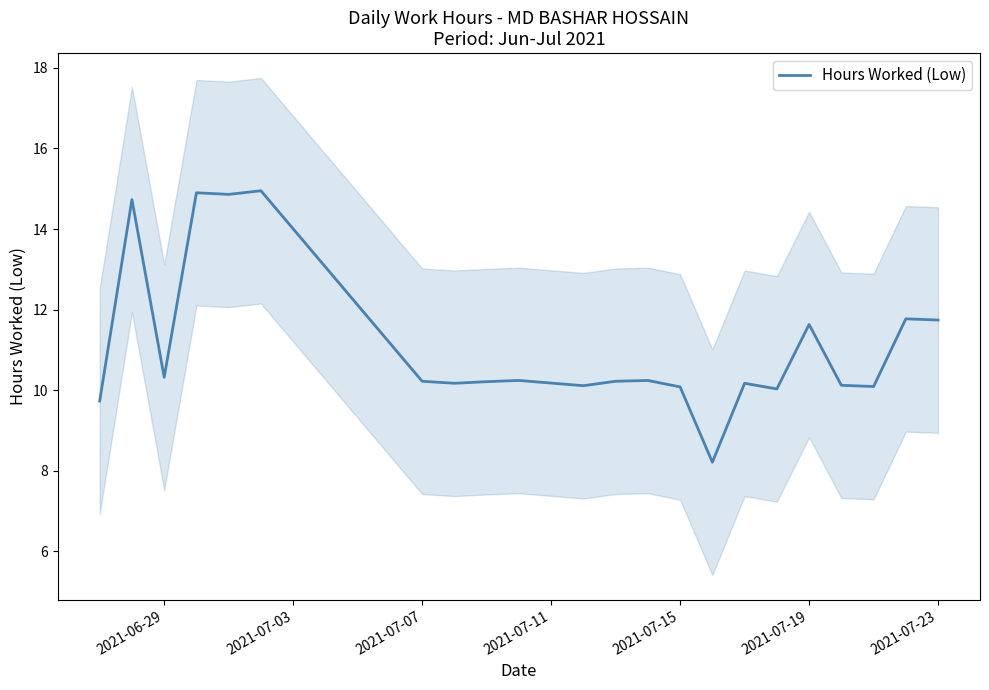

Is it true that Hours Worked (Low) equals 10.1 at 2021-07-15?

True